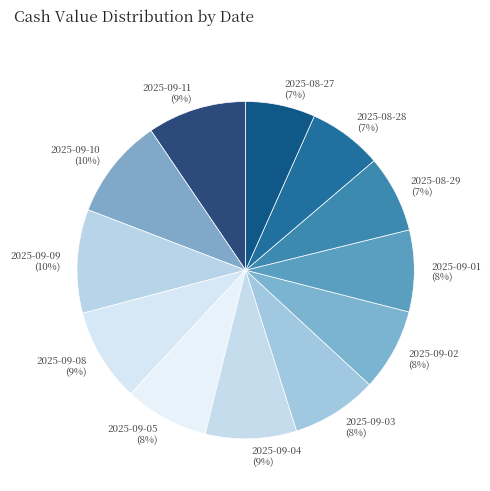

Is the sum of 2025-09-11 and 2025-08-28 greater than half?

No